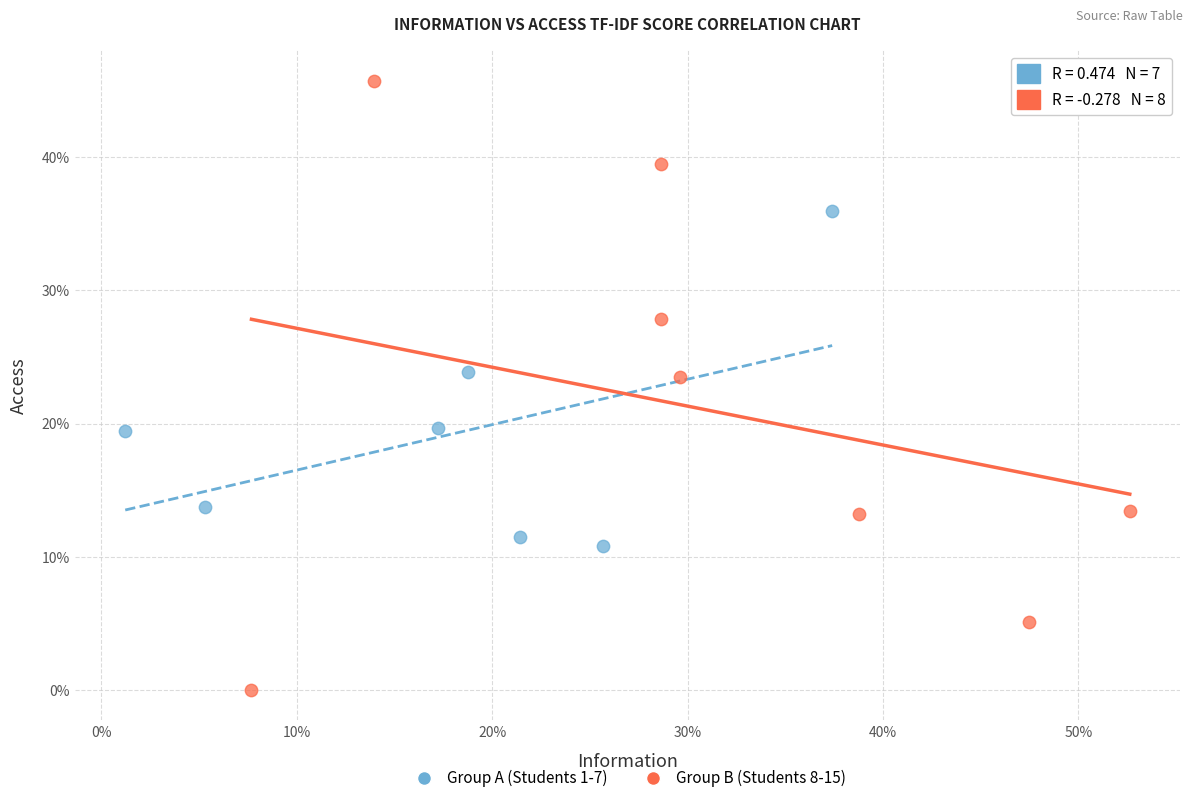

Which series has the widest spread of Y values?

Group B (Students 8-15)